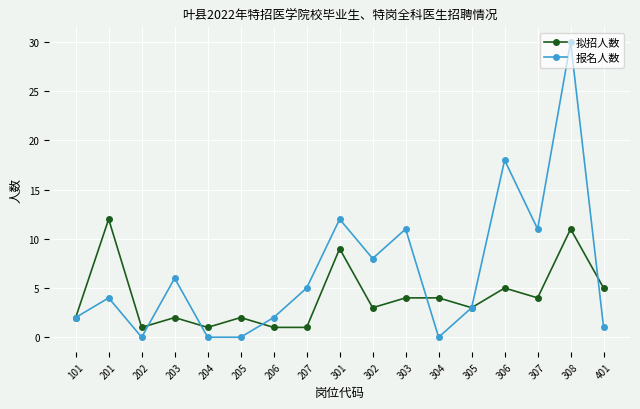

Does the chart have visible grid lines?

Yes